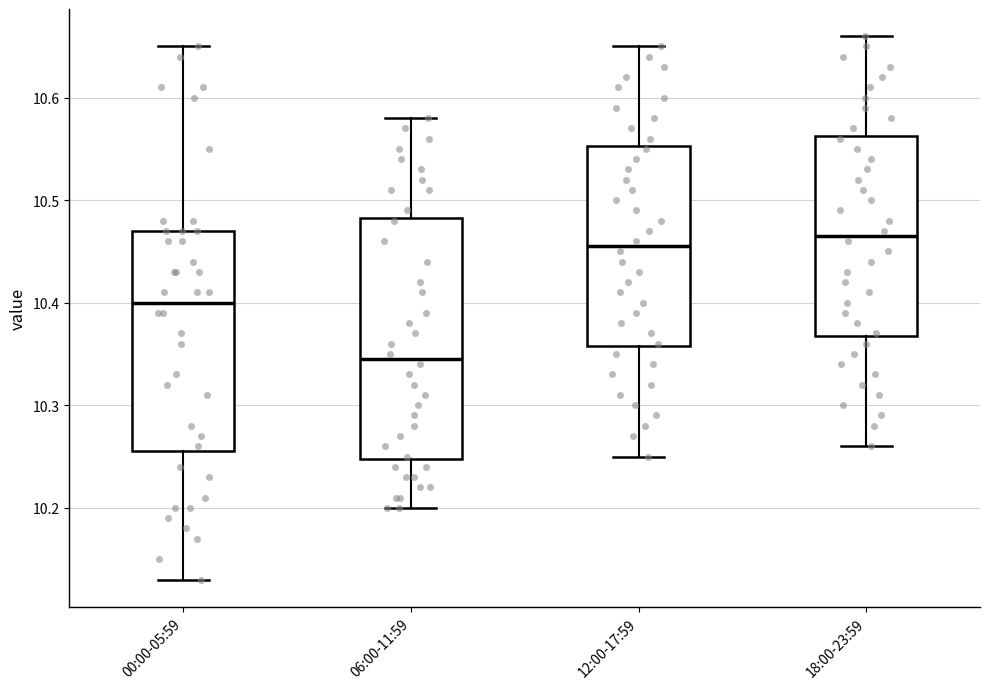

Where does the upper whisker of the box for 00:00-05:59 end on the y-axis? The values are not printed on the chart, so give them approximately, as read against the axis.

10.65